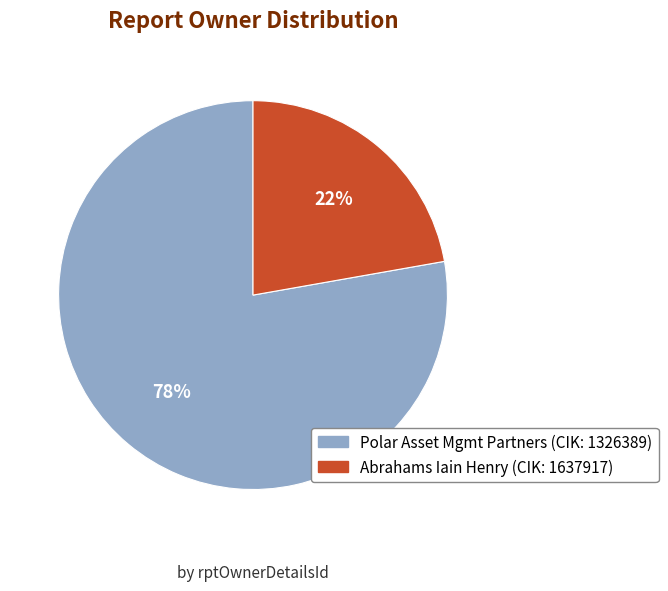

Count the number of slices in the pie.

2